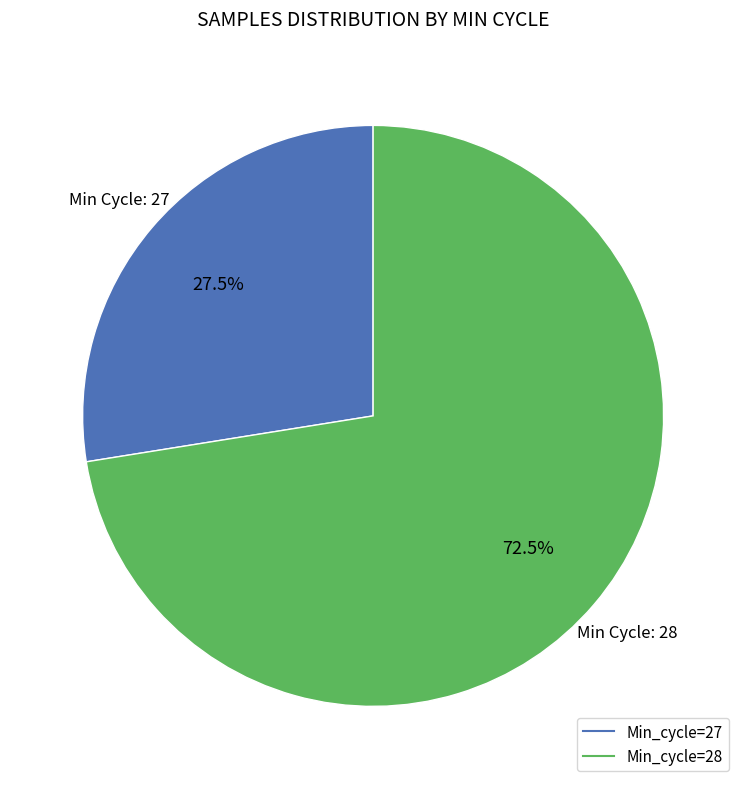

Does any single category account for the majority?

Yes